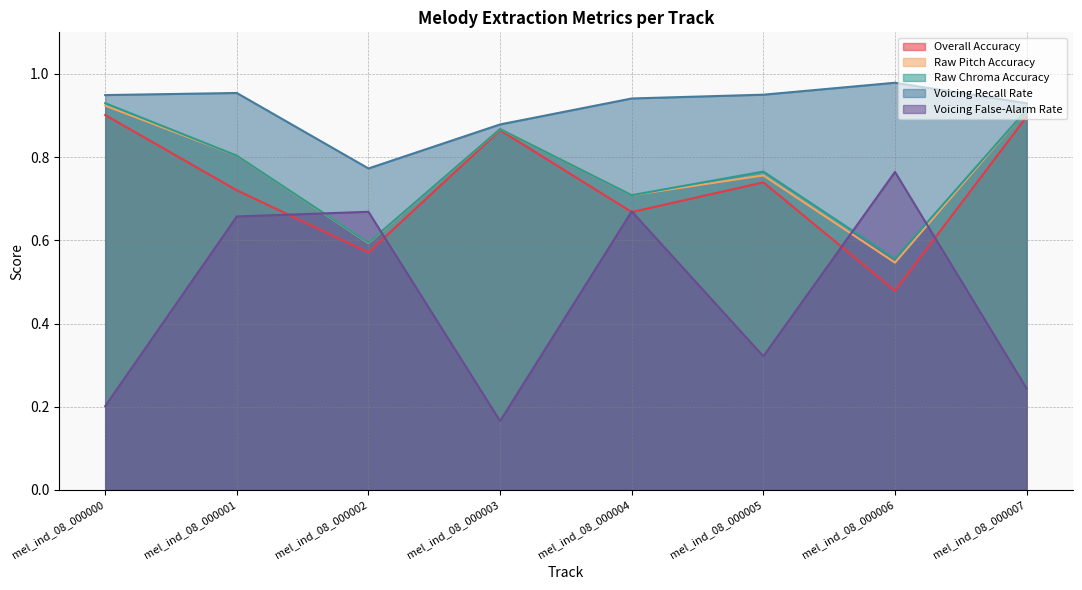

At which category does the chart reach its minimum across all series?

mel_ind_08_000003